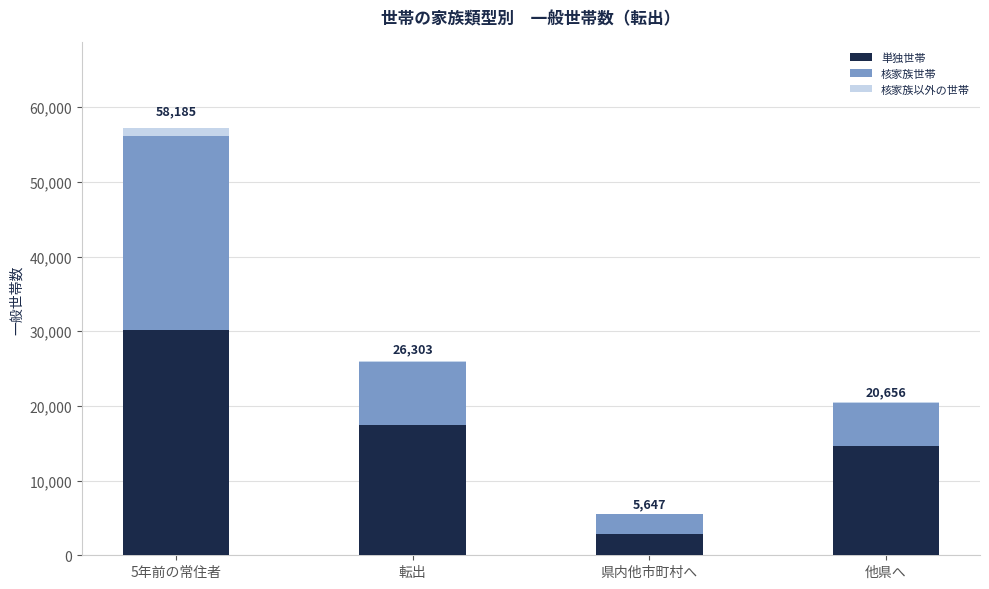

At which category is the sum across all series the highest?

5年前の常住者